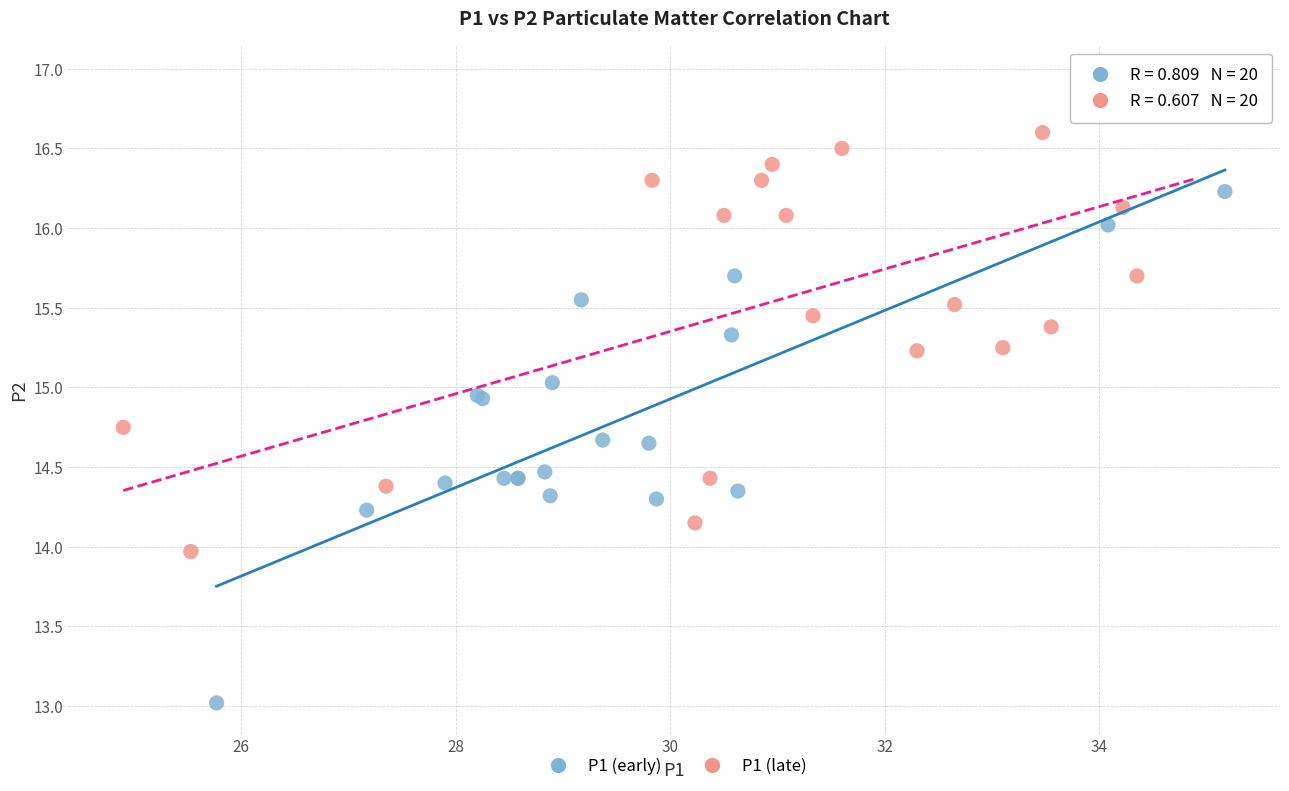

Which series has the widest spread of Y values?

P1 (early)